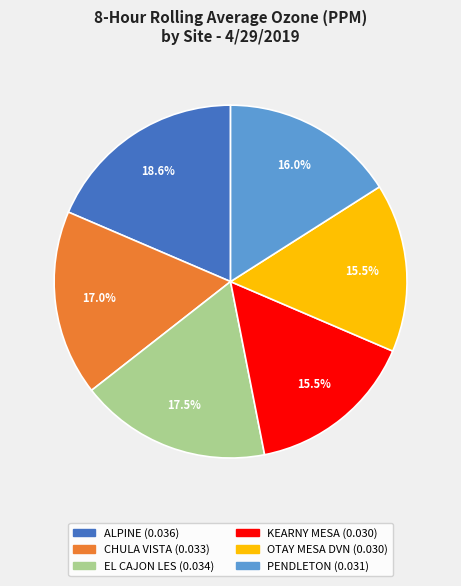

Which category has the biggest portion of the pie?

ALPINE